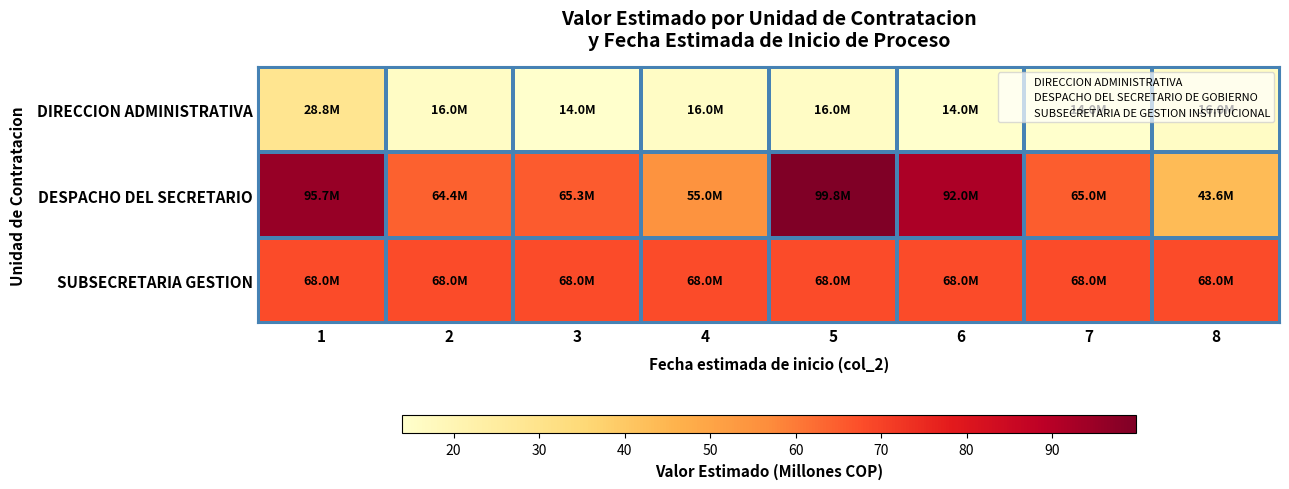

How many distinct data groups are displayed?

3